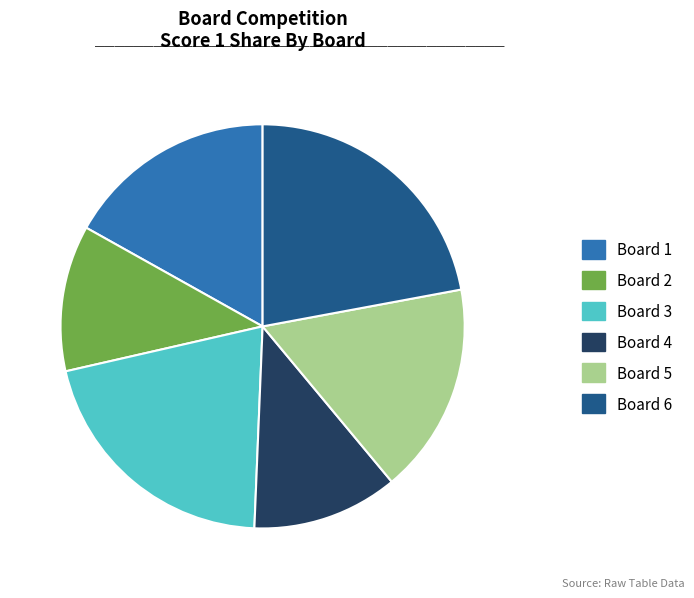

Does Board 5 represent more than half of the total?

No